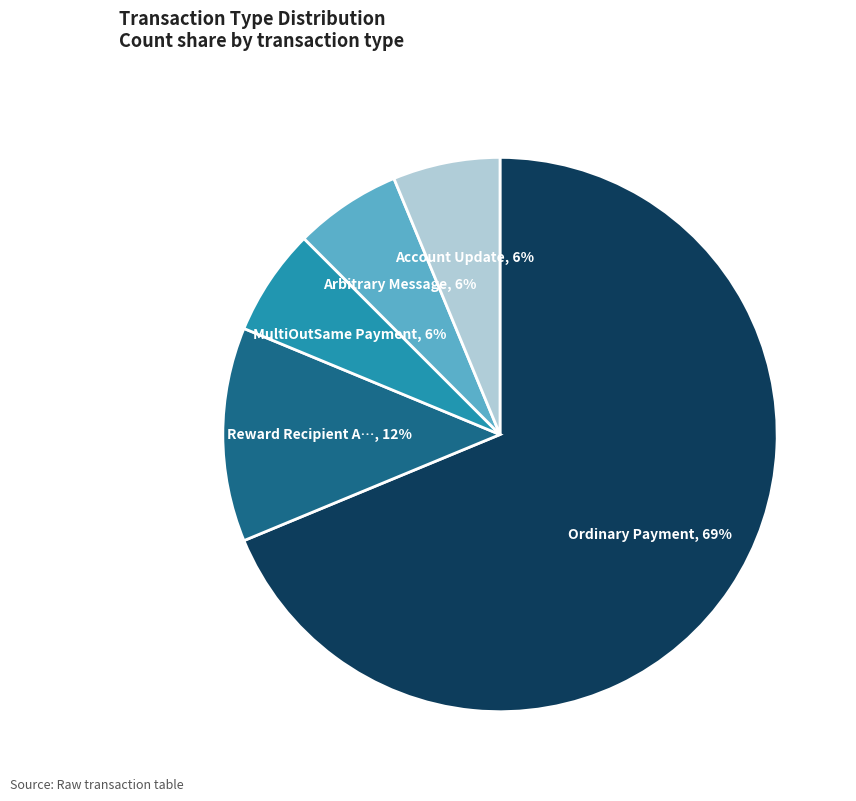

Does any single category account for the majority?

Yes